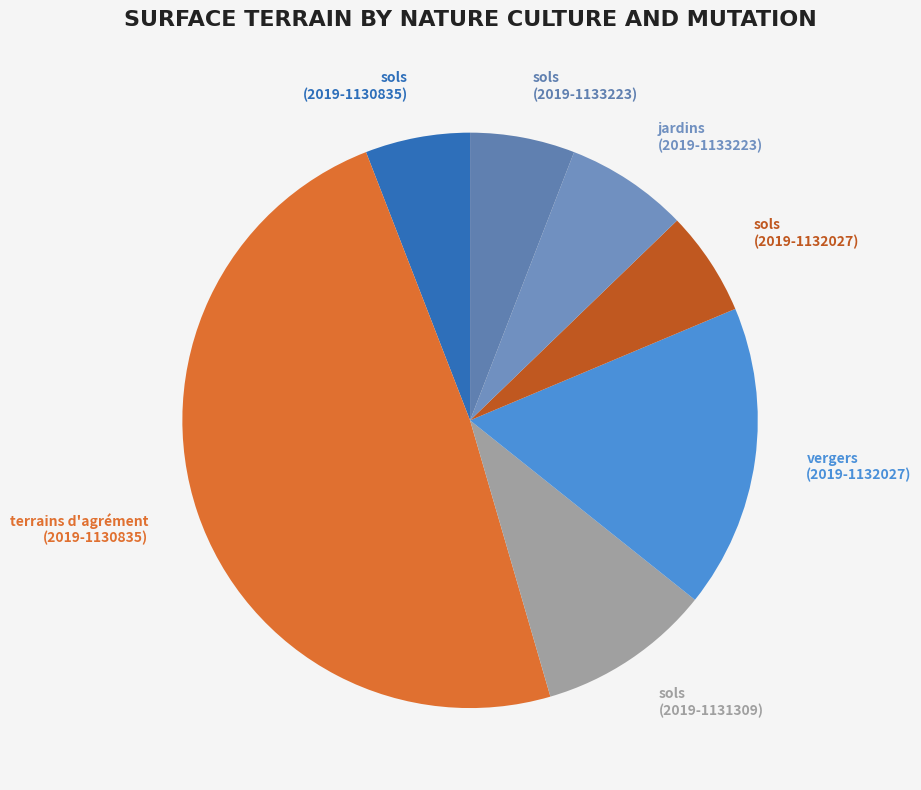

Is the sum of sols (2019-1131309) and vergers (2019-1132027) greater than half?

No